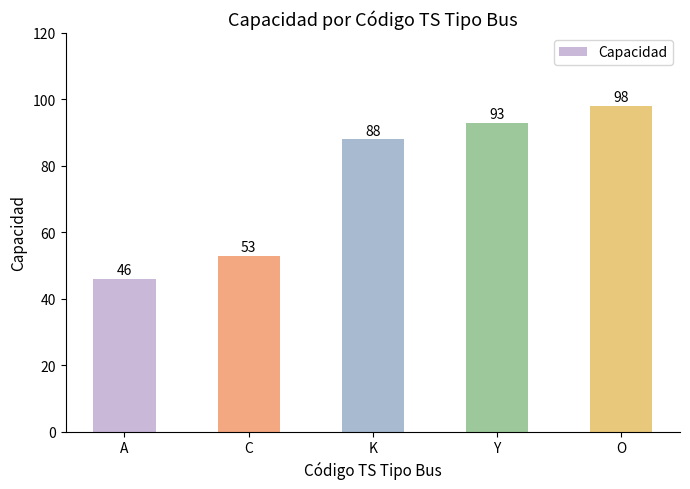

List the labels in order of value, largest first.

O, Y, K, C, A